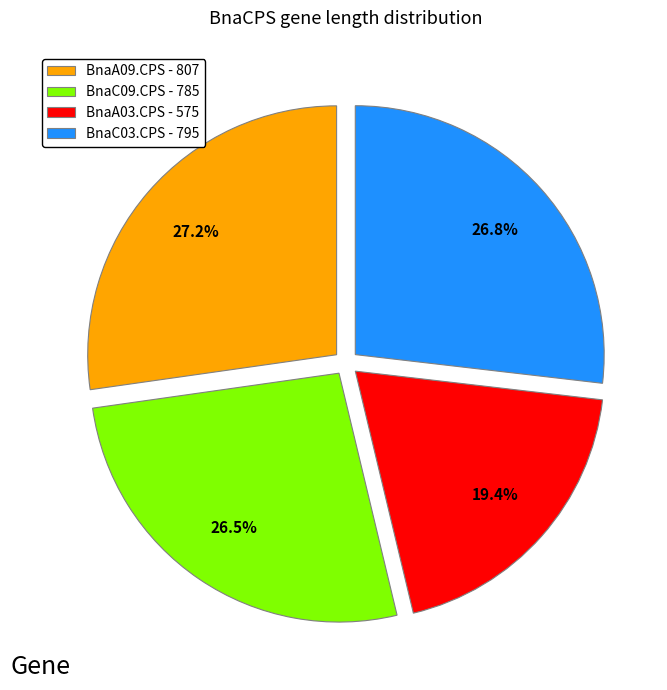

The BnaA09.CPS slice represents 12% of the pie. True or false?

False